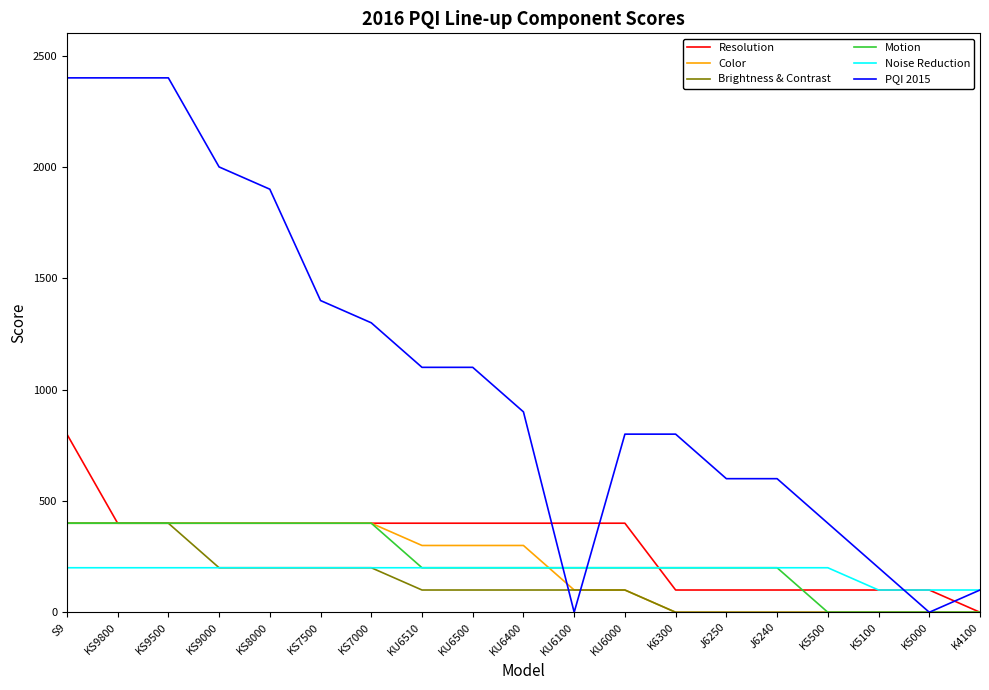

What is the spread (max minus min) of values at KS7500?

1200